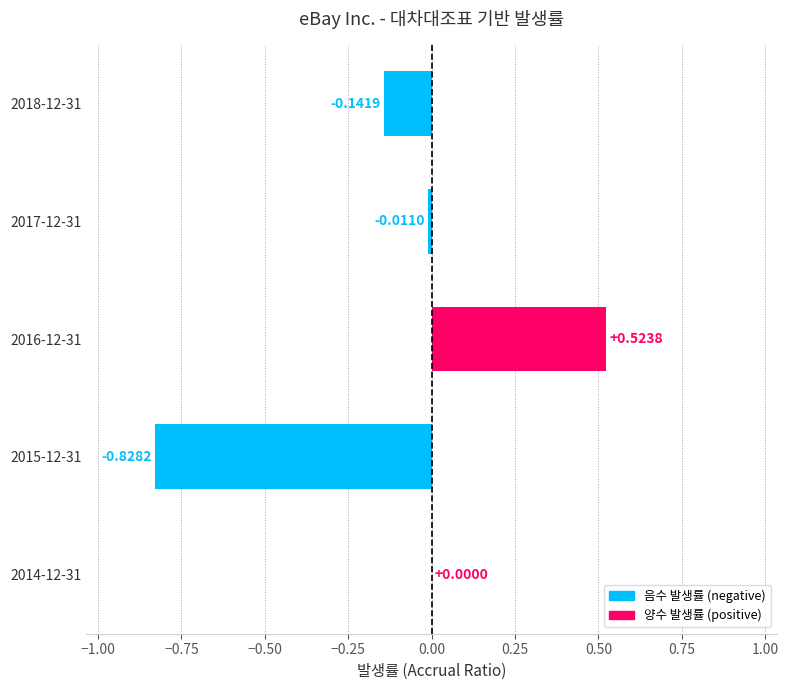

What is the sum of all values?

-0.5